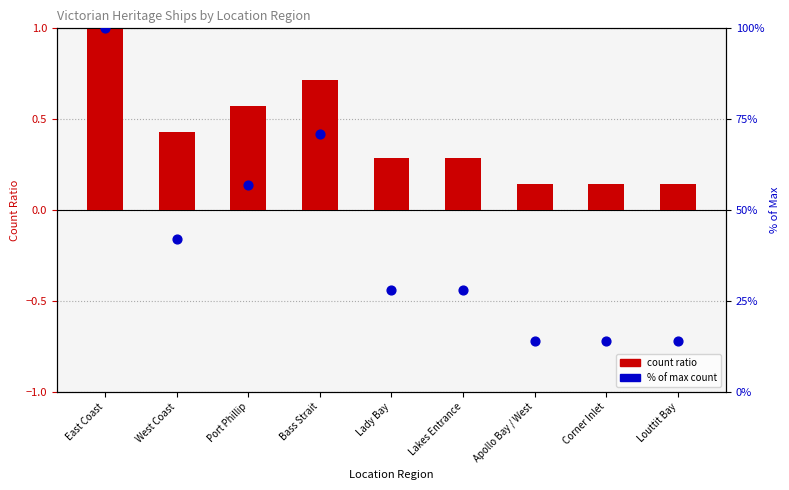

What is the total value across all series at Louttit Bay?

14.1